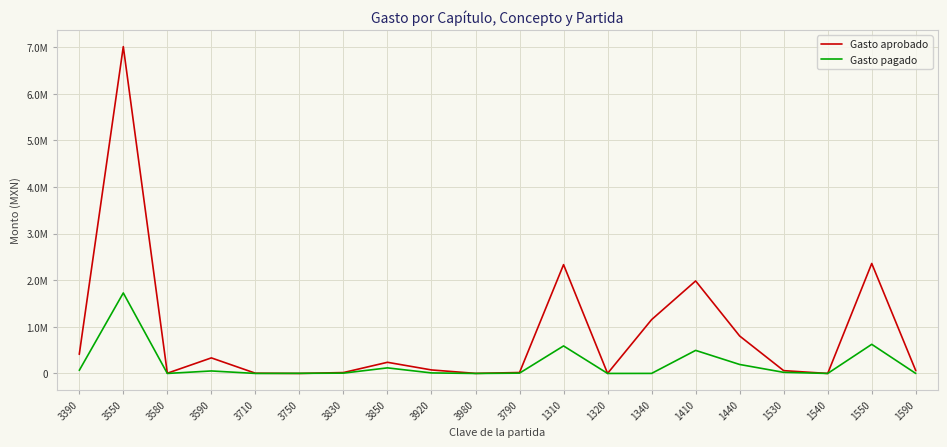

Between 3590 and 3850, which is larger?

3590